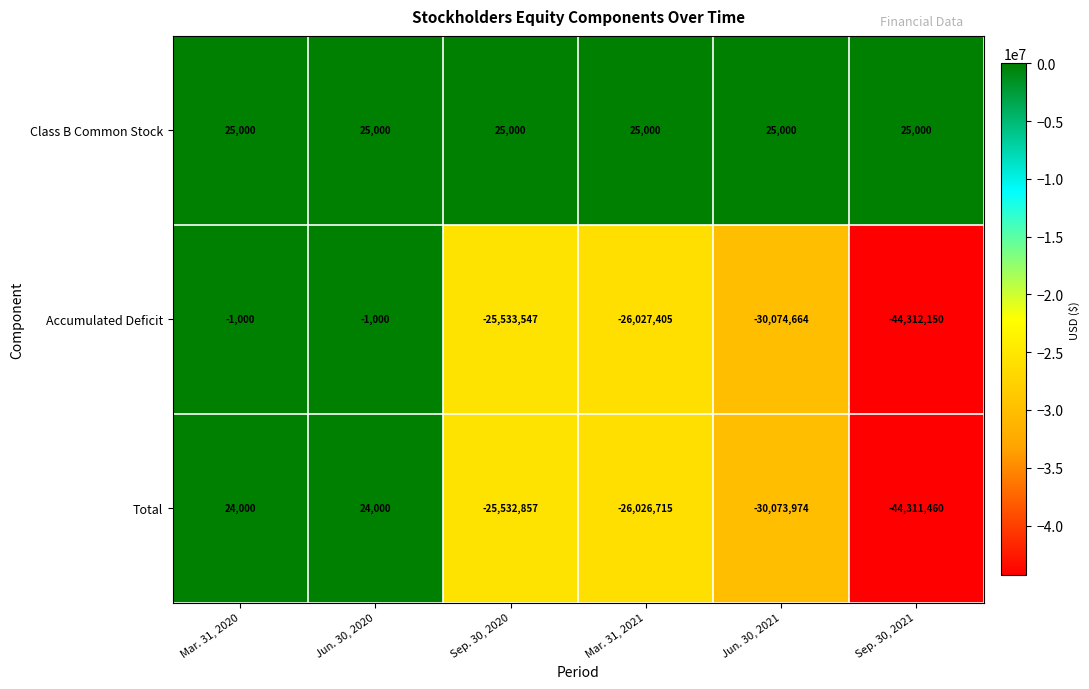

List the series in order of their peak value, highest first.

Class B Common Stock, Total, Accumulated Deficit